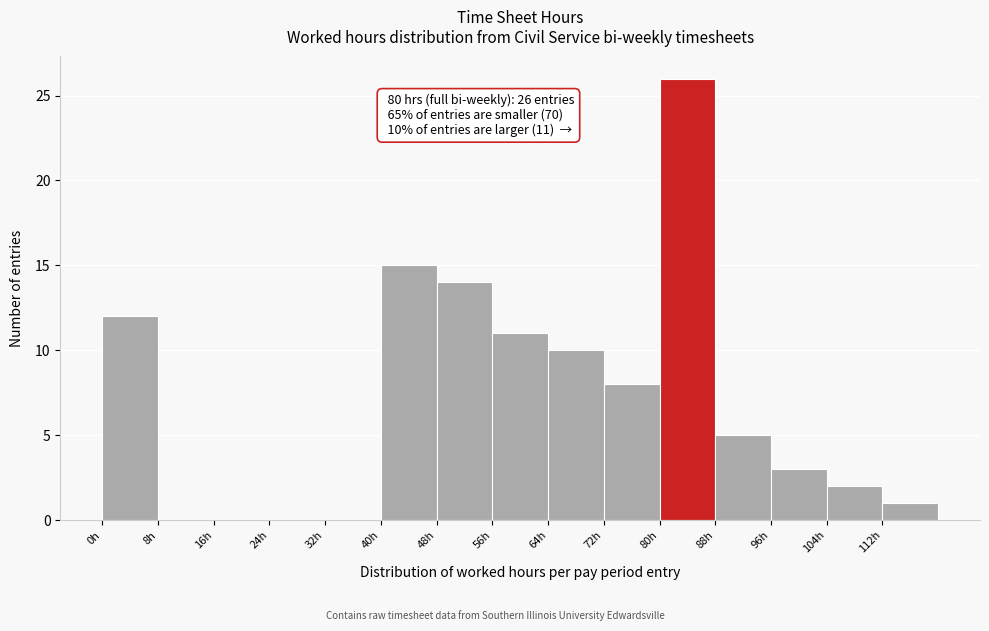

Over which range of the x-axis is the bar tallest?

80 to 88